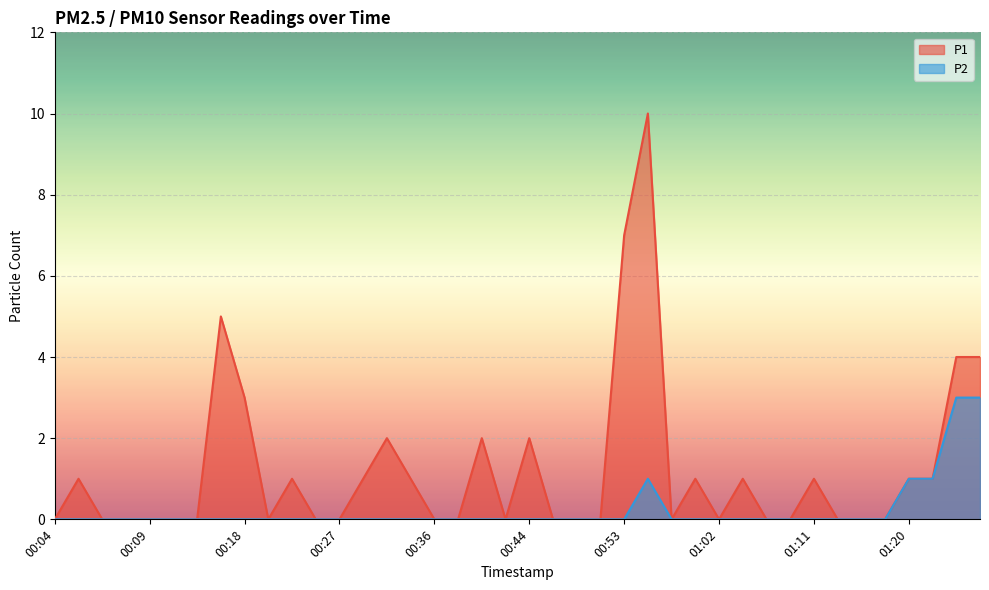

Which has a higher value, 00:22 or 00:09?

00:22